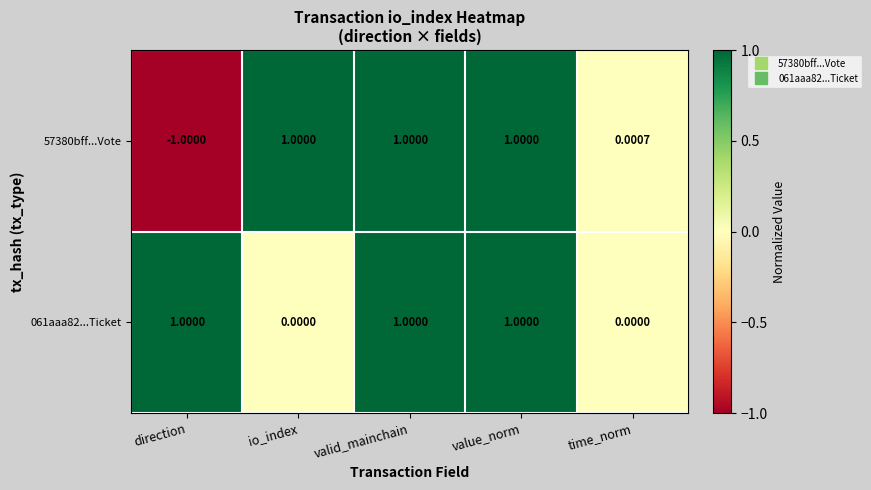

Is the value of 57380bff...Vote at direction greater than the value of 061aaa82...Ticket at value_norm?

No